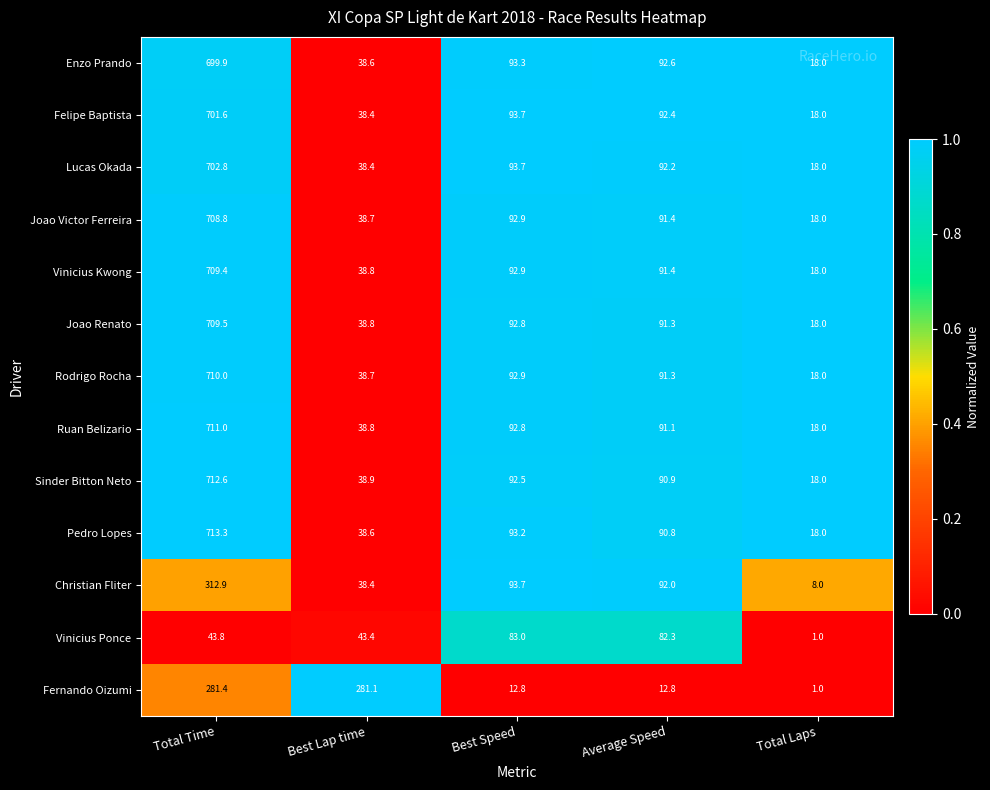

At which category is the sum across all series the highest?

Total Time